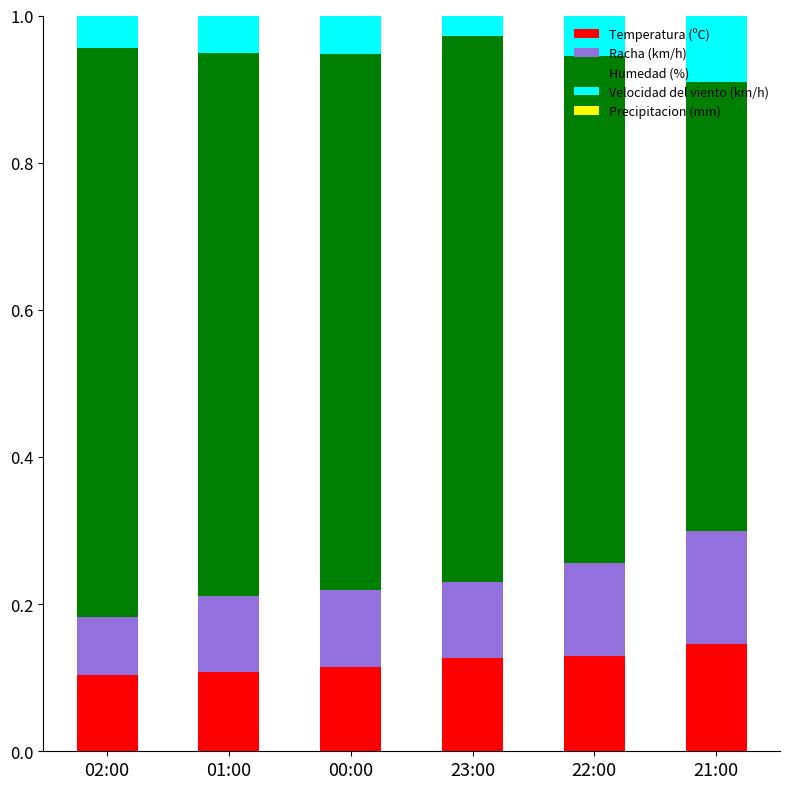

How many Temperatura (ºC) values are between 0 and 1?

6